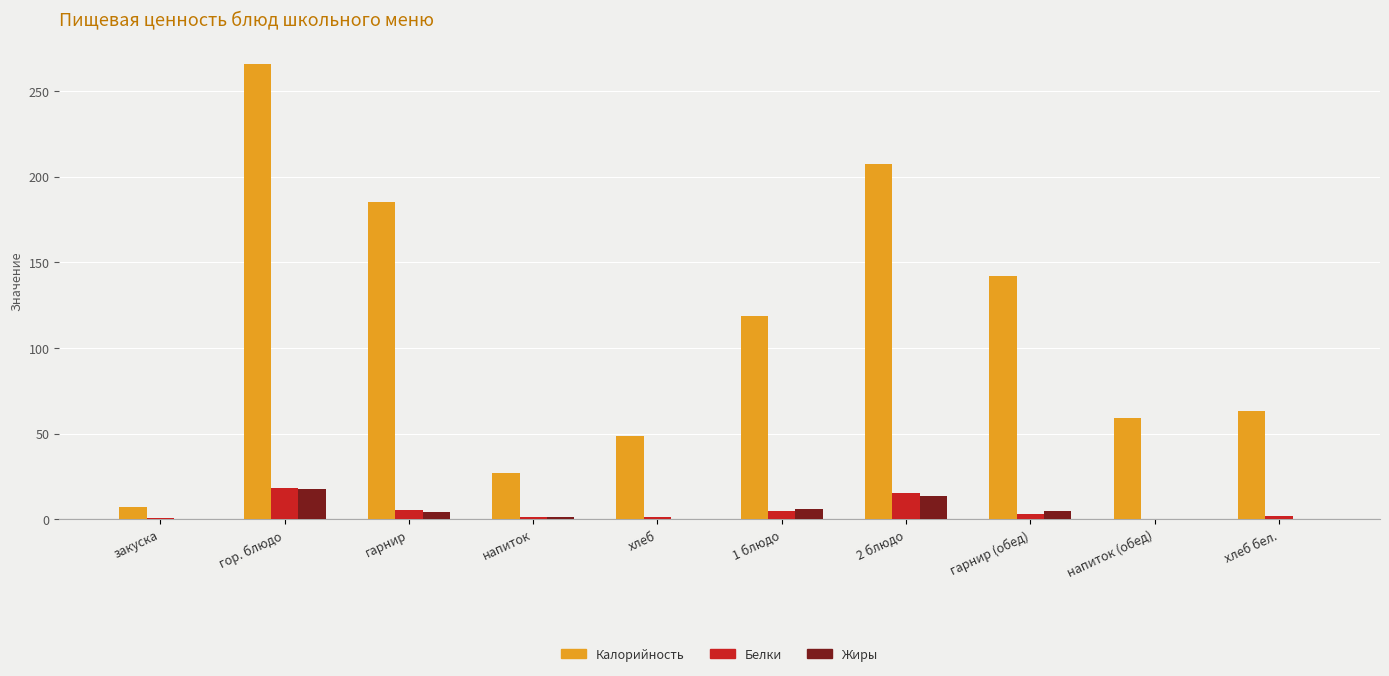

At which category is the sum across all series the highest?

гор. блюдо